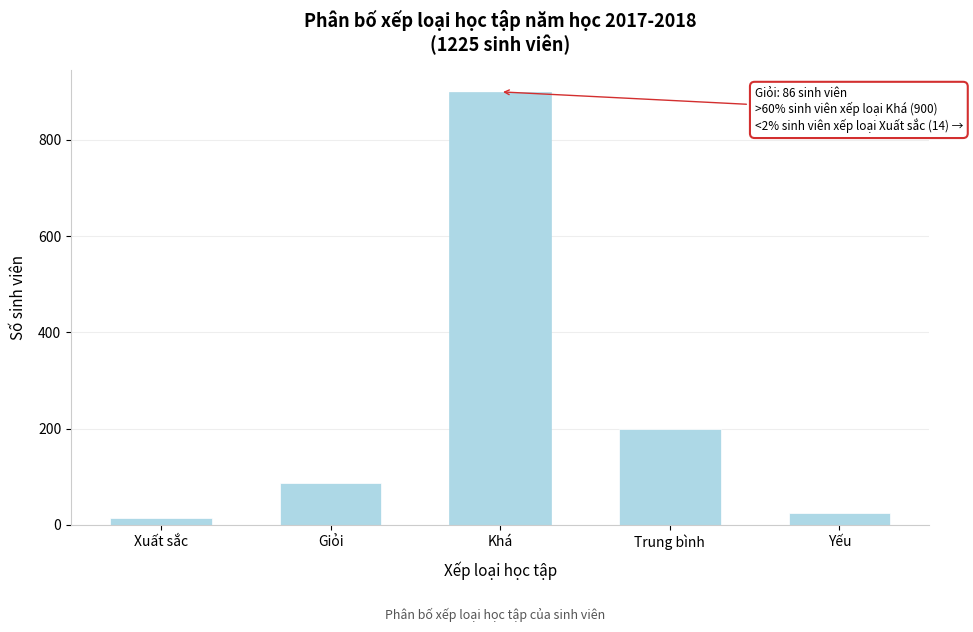

Reading left to right, extract all data points from this chart.

Xuất sắc=14	Giỏi=86	Khá=900	Trung bình=200	Yếu=25